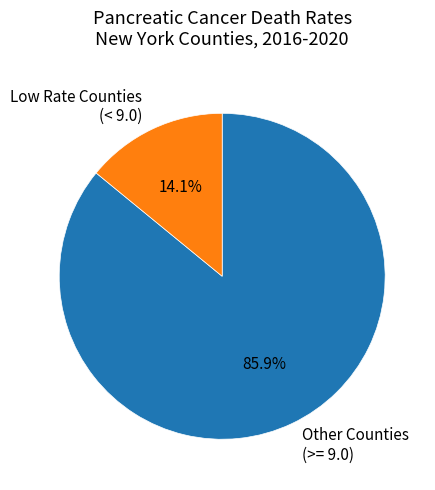

Which slice is the largest?

Other Counties (>= 9.0)